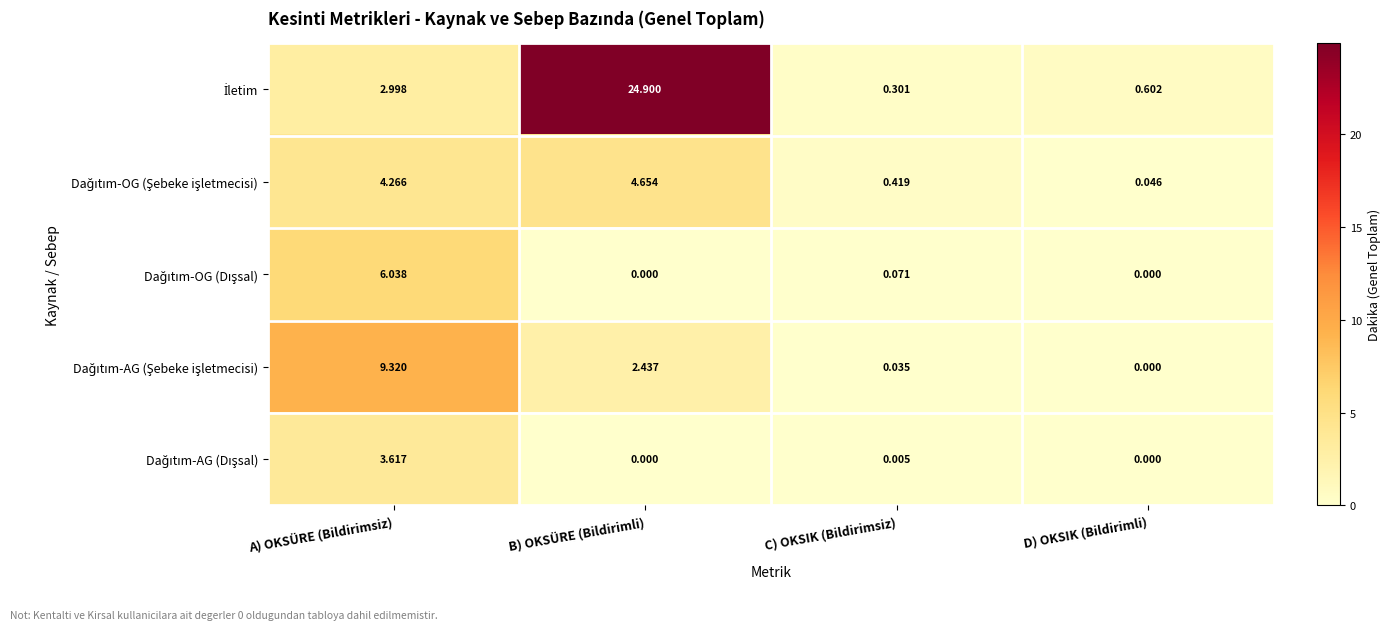

At which category is the sum across all series the highest?

B) OKSÜRE (Bildirimli)